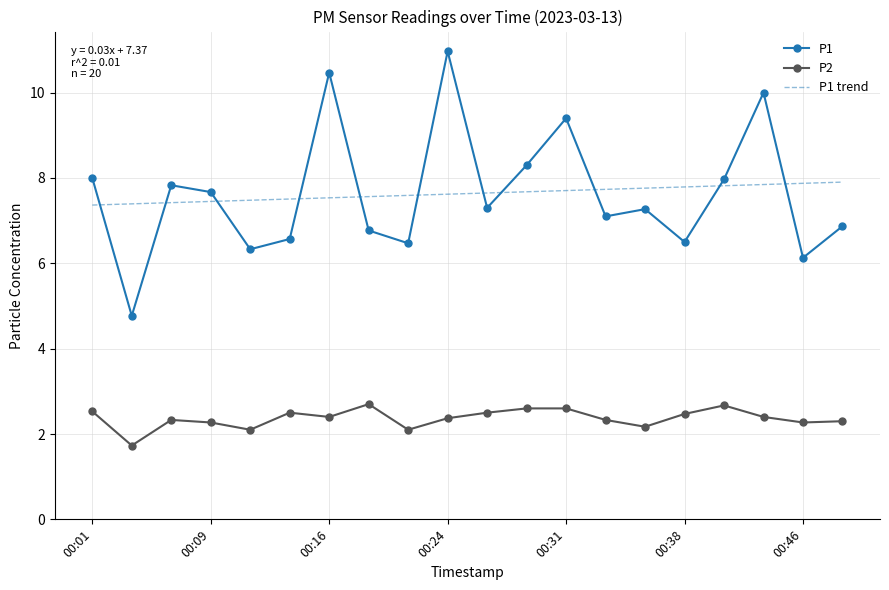

Count the P2 values in the range 2 to 3.

19